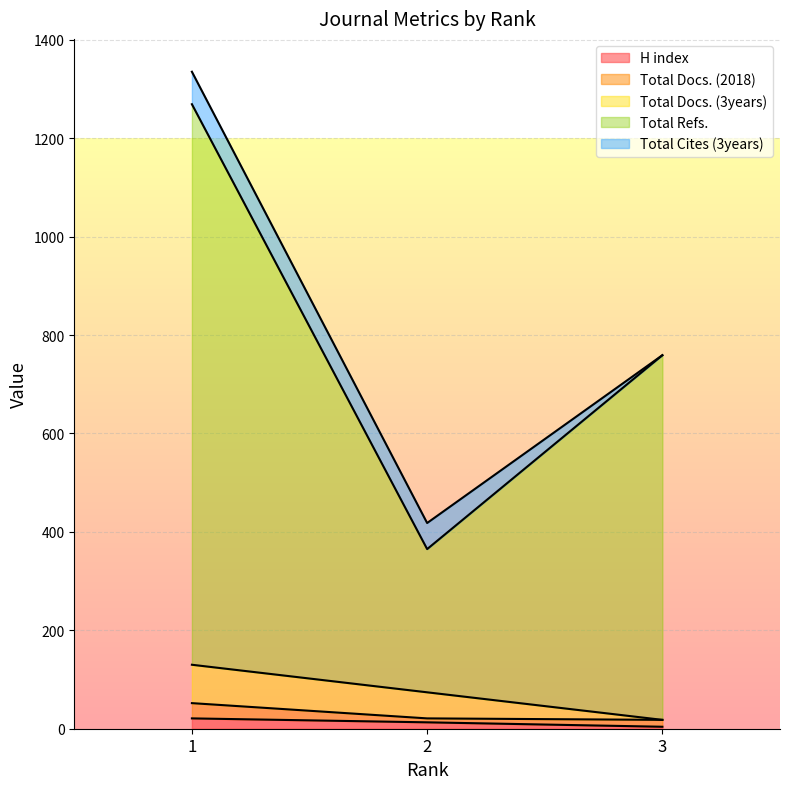

What are all the series names shown in the legend?

H index, Total Docs. (2018), Total Docs. (3years), Total Refs., Total Cites (3years)